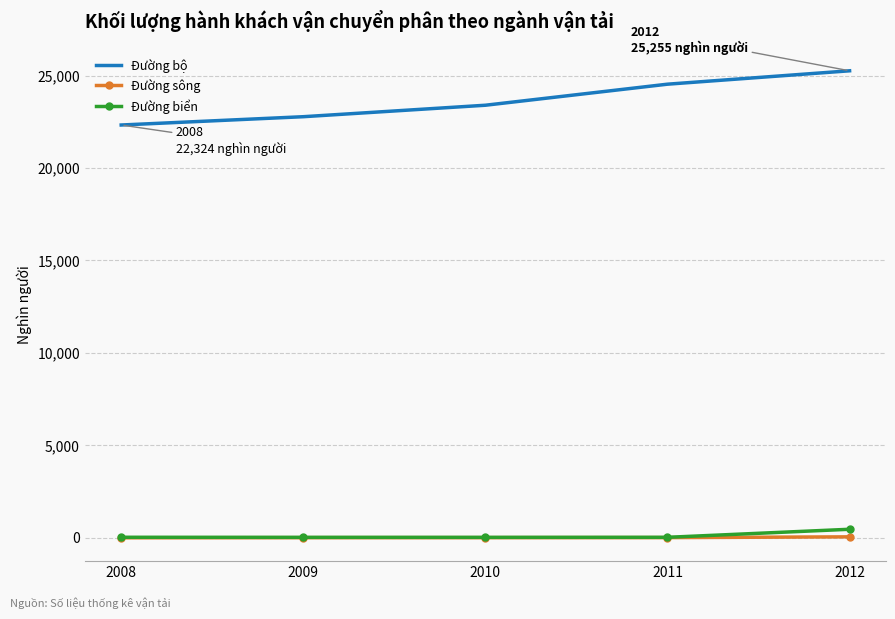

What is the minimum value for Đường sông?

7